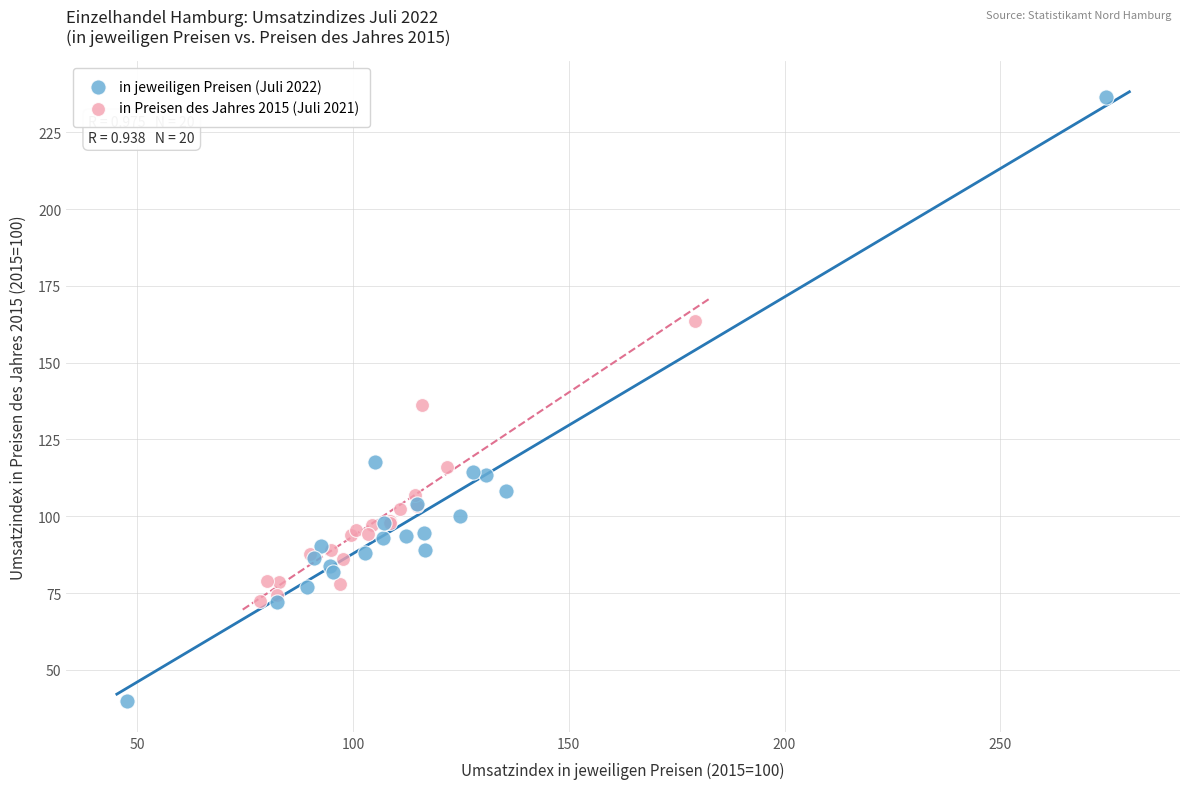

Which series has the largest Y range (max minus min)?

in jeweiligen Preisen (Juli 2022)